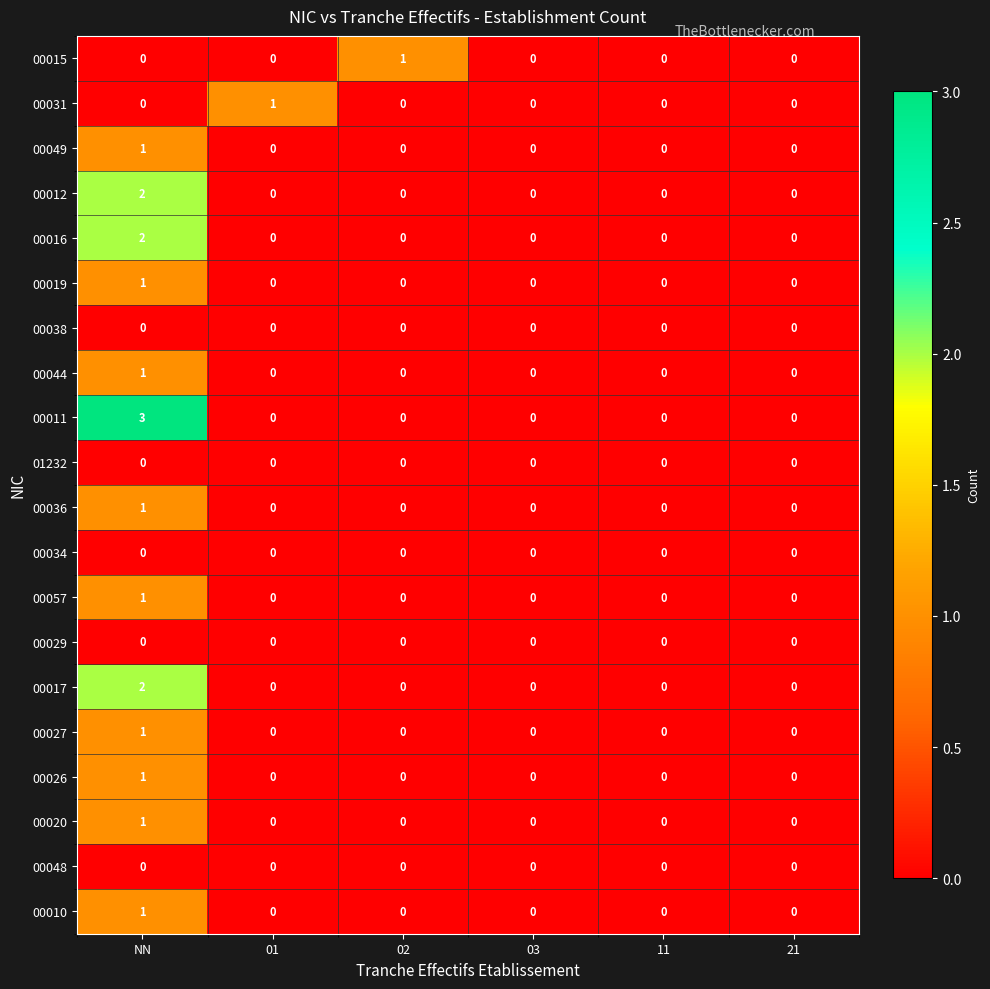

Which category has the highest value across all series?

NN